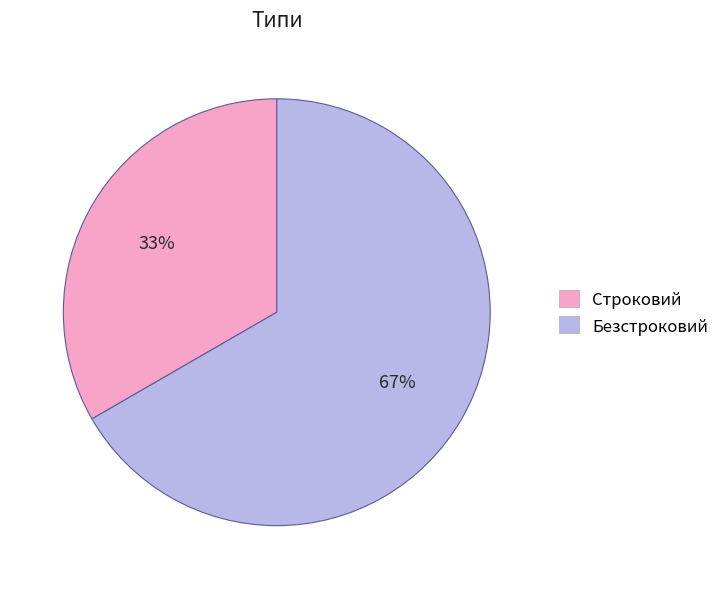

What is the smallest slice in the pie chart?

Строковий